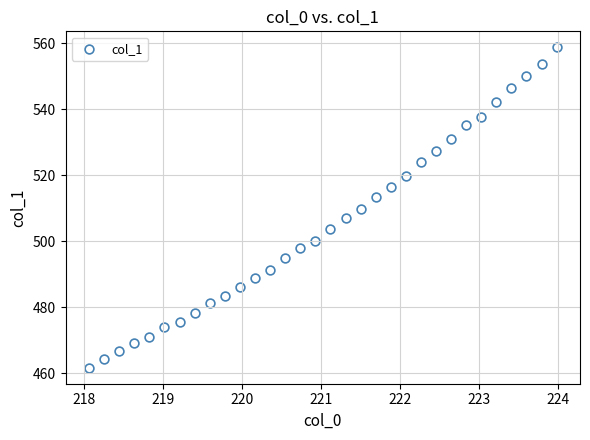

What is the range of X values (max minus min)?

5.9